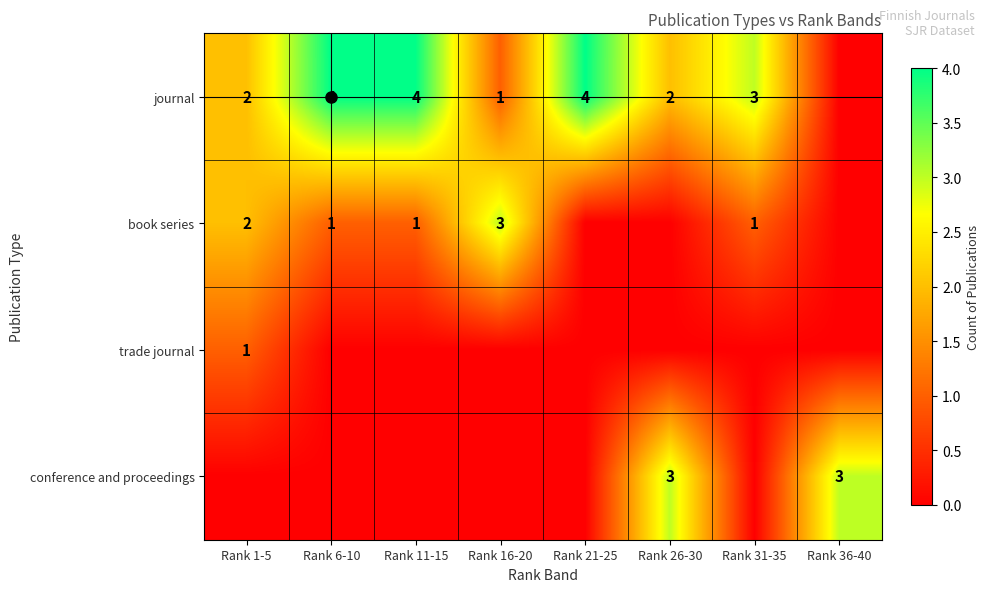

How many values in the book series series are below 1?

3